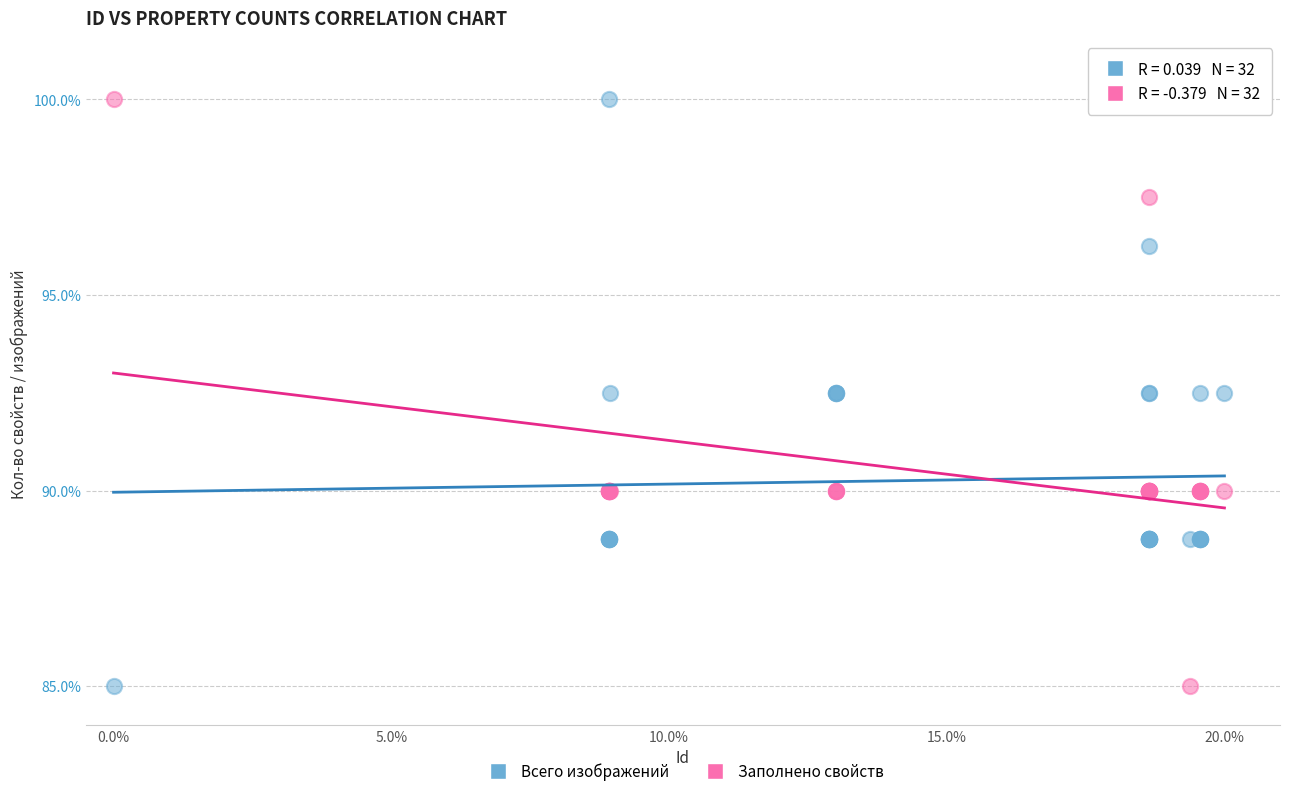

What is the X range (max minus min) for the scatter plot?

20.0